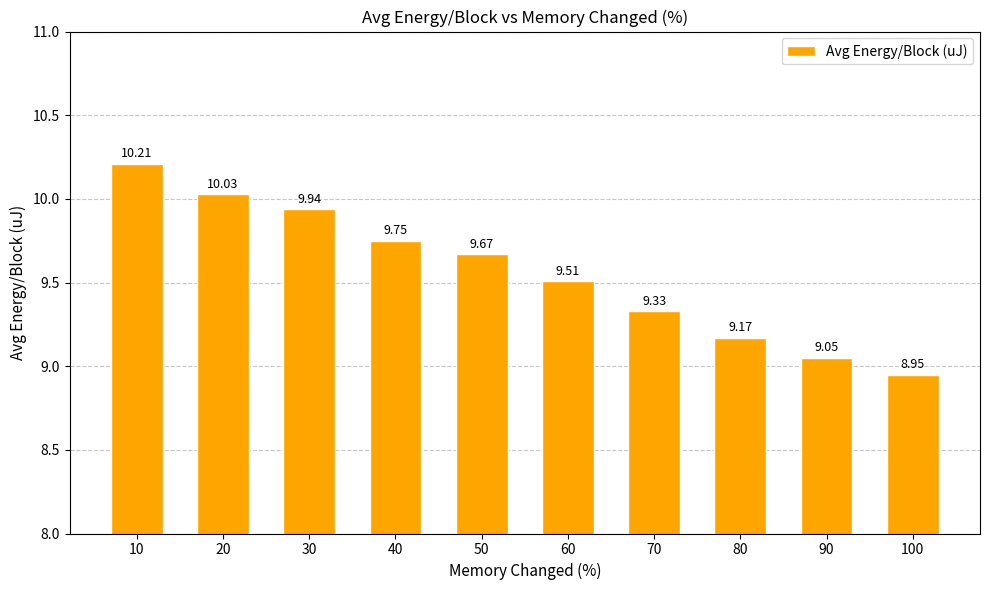

Rank the categories by value from lowest to highest.

100, 90, 80, 70, 60, 50, 40, 30, 20, 10